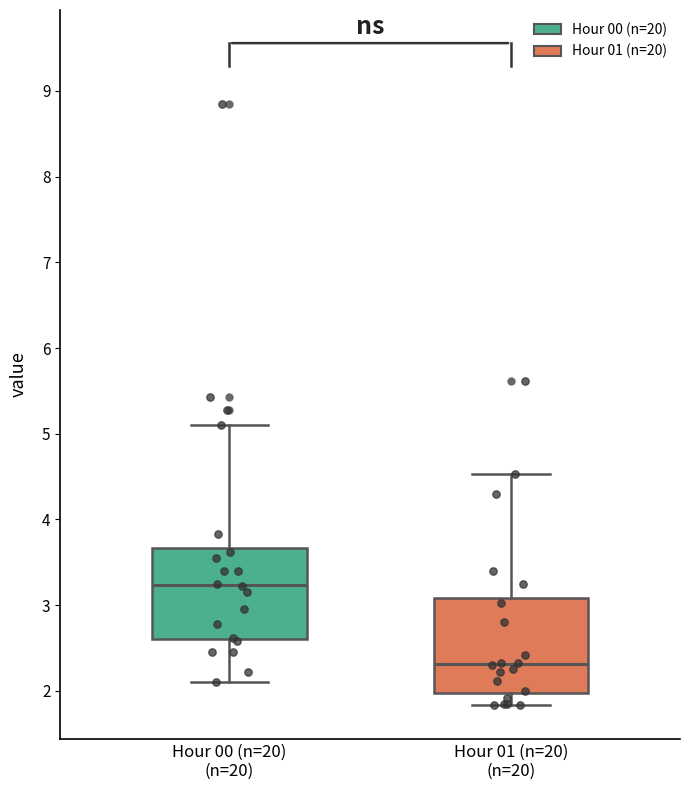

Which box's median line is the highest?

Hour 00 (n=20) (n=20)